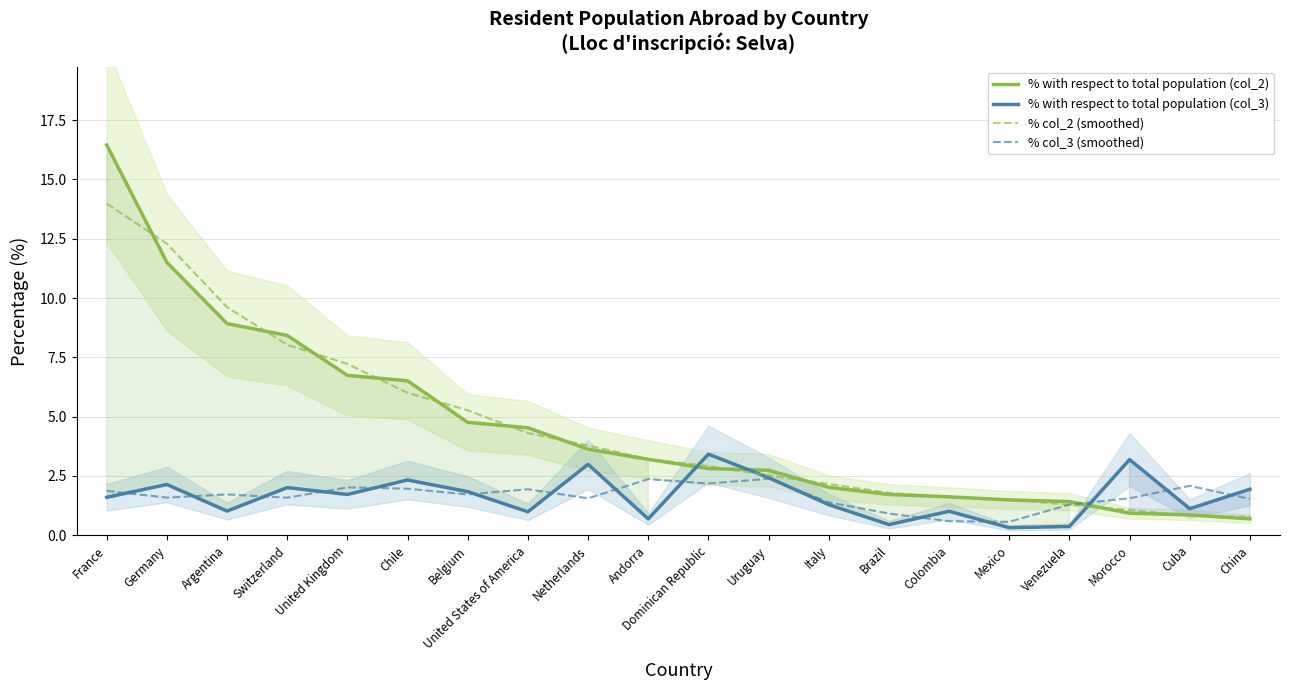

List the labels in order of % with respect to total population (col_2) value, largest first.

France, Germany, Argentina, Switzerland, United Kingdom, Chile, Belgium, United States of America, Netherlands, Andorra, Dominican Republic, Uruguay, Italy, Brazil, Colombia, Mexico, Venezuela, Morocco, Cuba, China